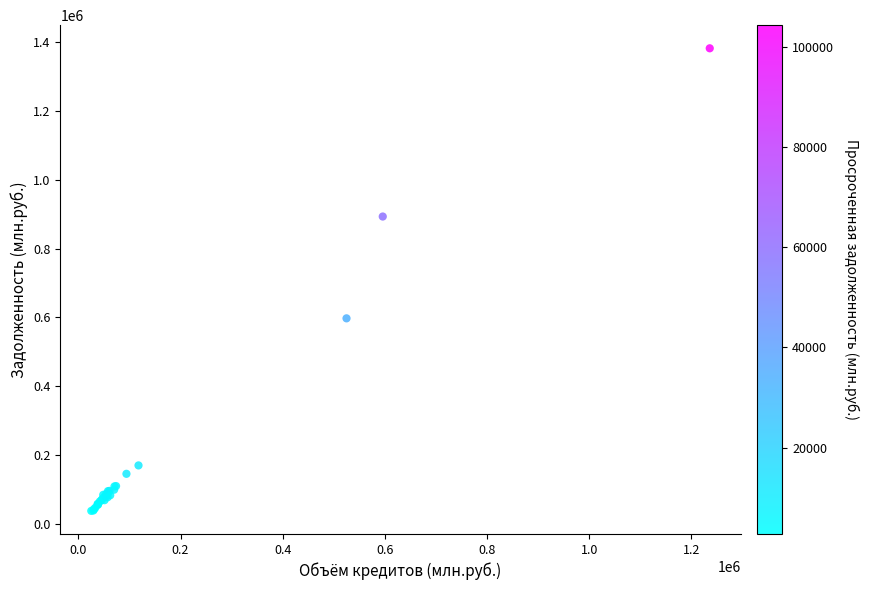

What Y value in the scatter plot is closest to 709881?

597515